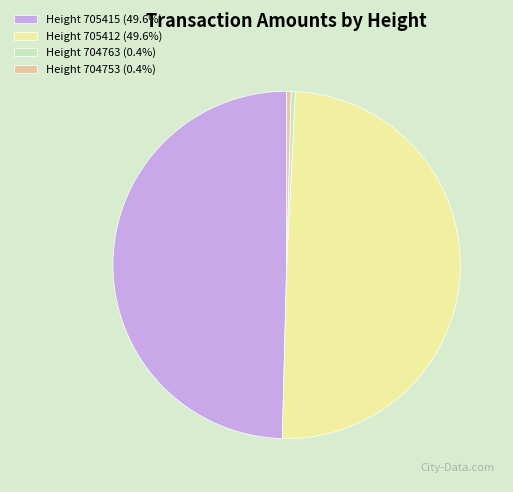

Count the number of slices in the pie.

4